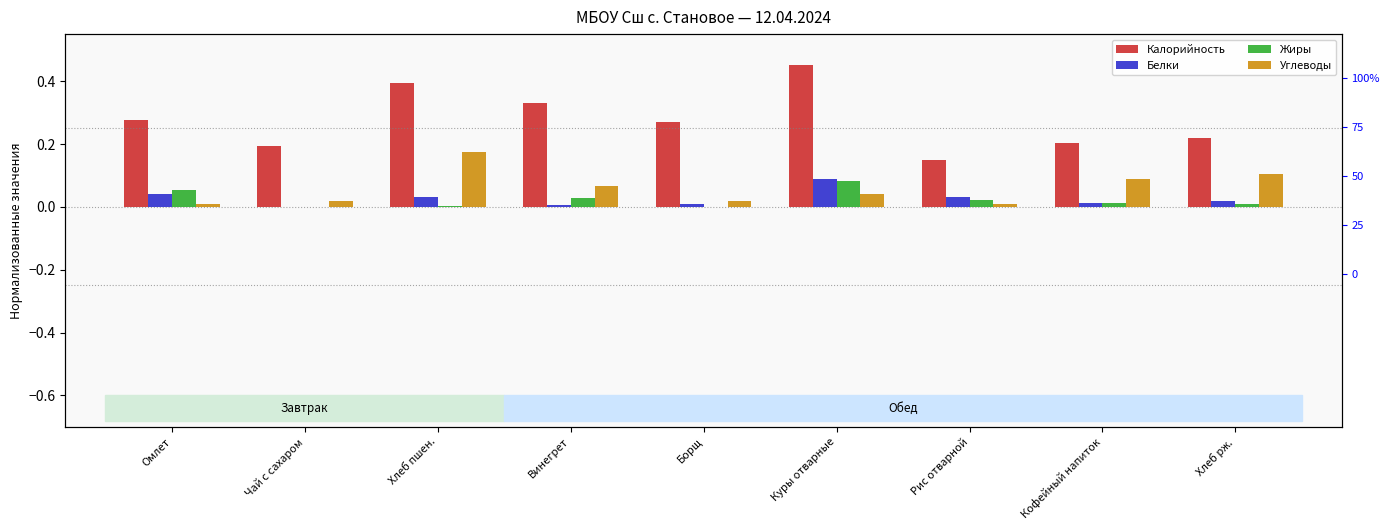

What position from the left is Винегрет?

4